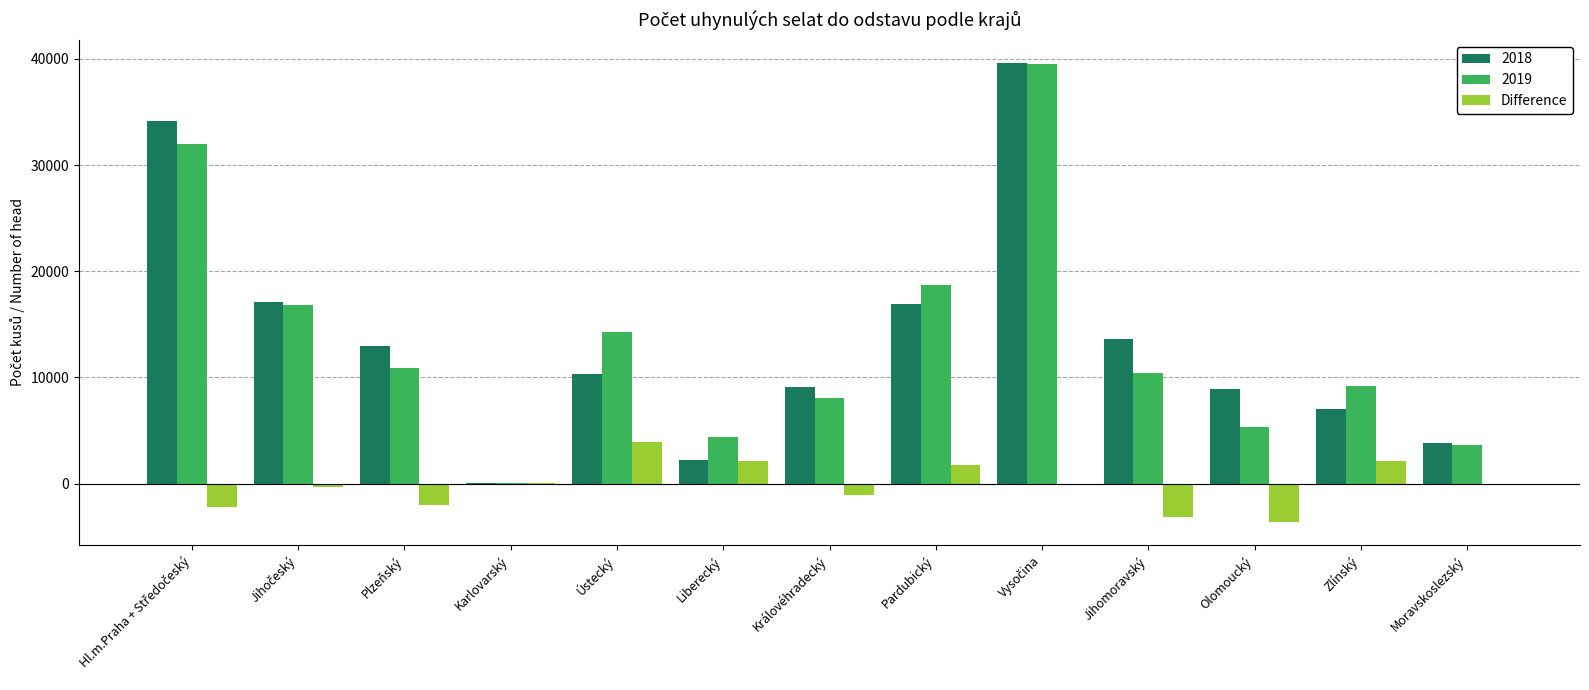

How many series are shown in this chart?

3